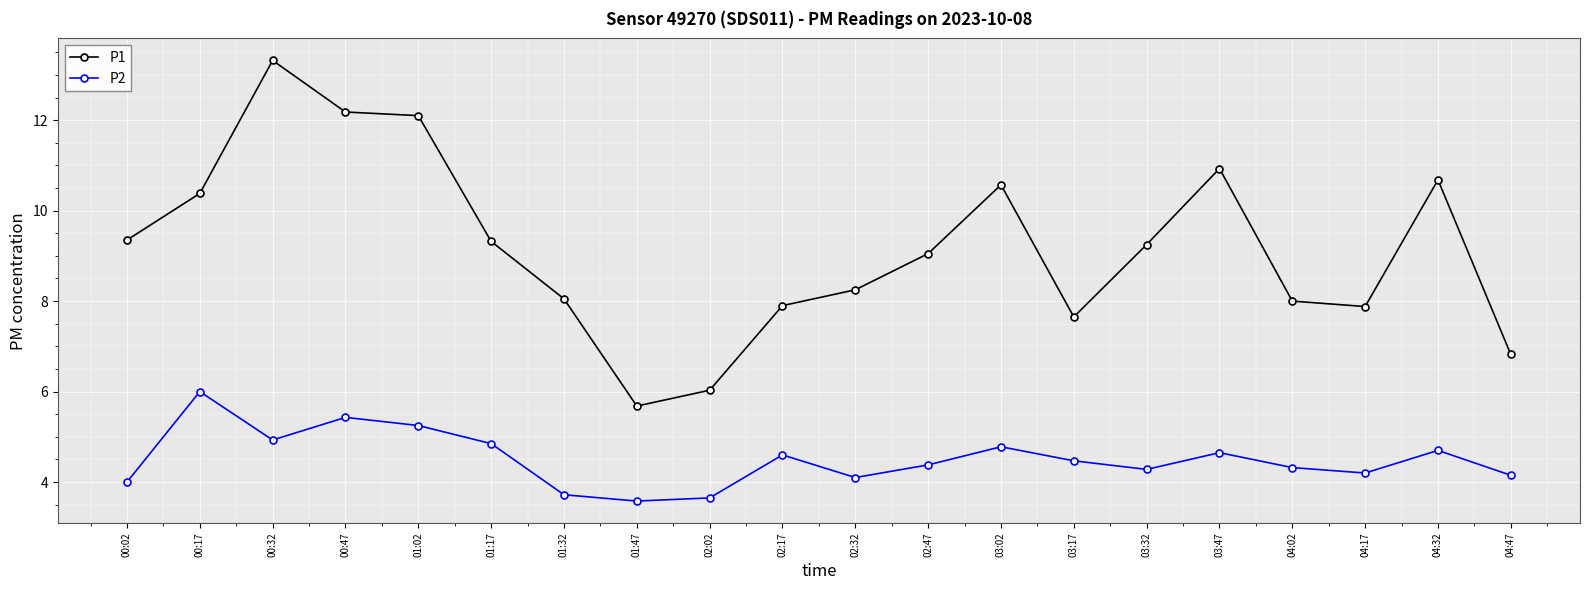

The P1 series shows 3.2 at 00:17. True or false?

False